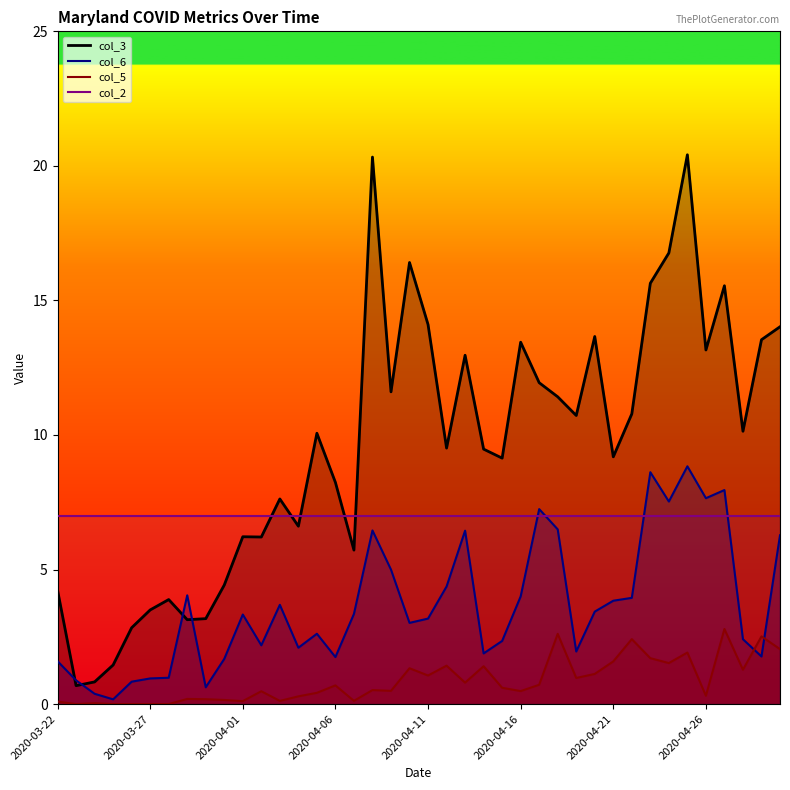

In col_3, how many points are higher than both neighbors (excluding endpoints)?

11